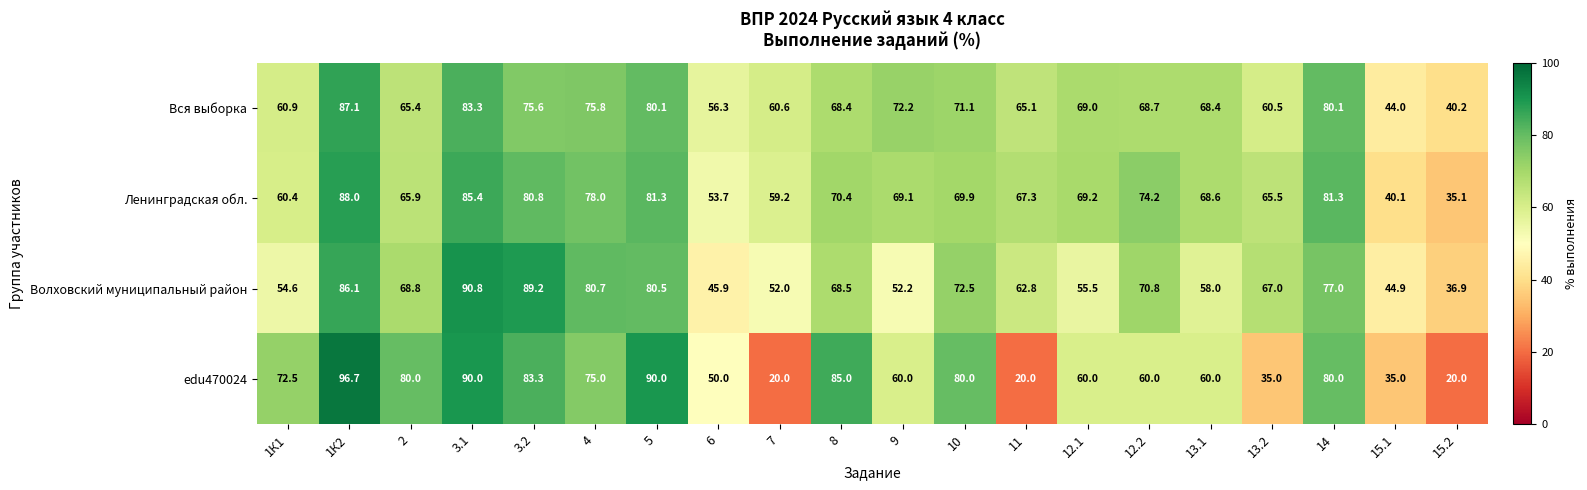

At how many categories does at least one series exceed 64?

16